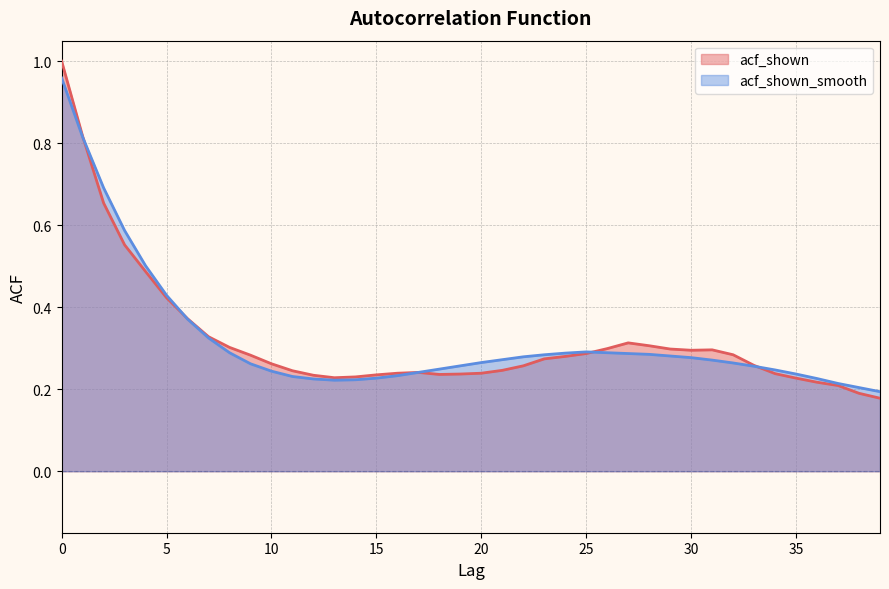

List the labels in order of acf_shown value, largest first.

0, 1, 2, 3, 4, 5, 6, 7, 27, 28, 8, 26, 29, 31, 30, 25, 32, 9, 24, 23, 10, 33, 22, 21, 11, 17, 16, 20, 34, 19, 18, 15, 12, 14, 13, 35, 36, 37, 38, 39